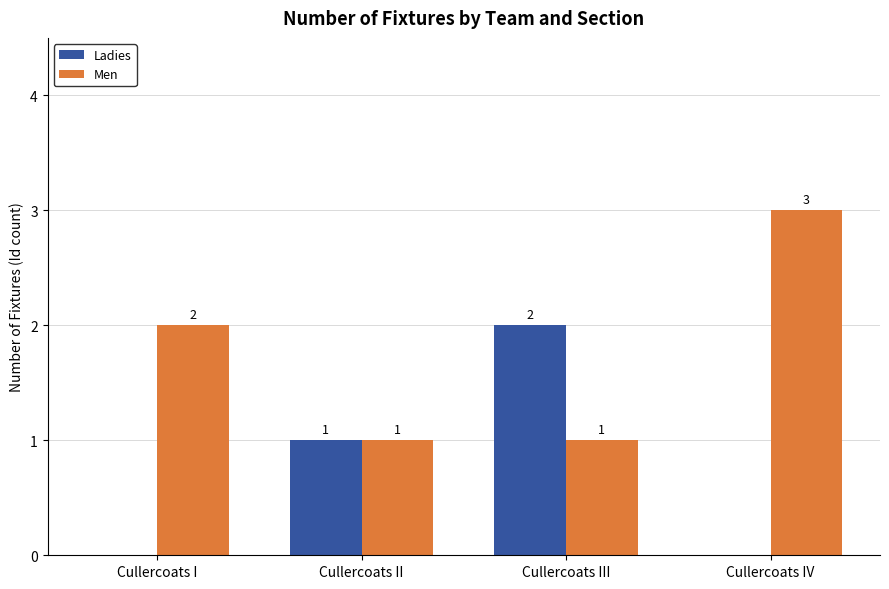

At which label is Men closest to 2?

Cullercoats I